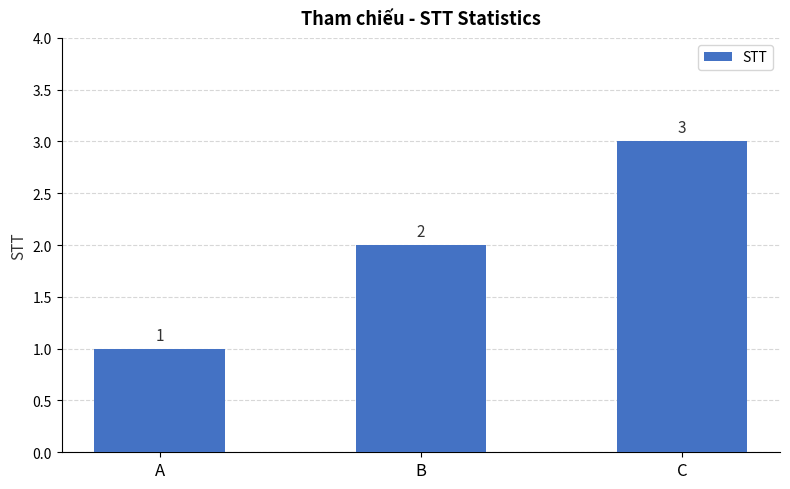

How many series are shown in this chart?

1